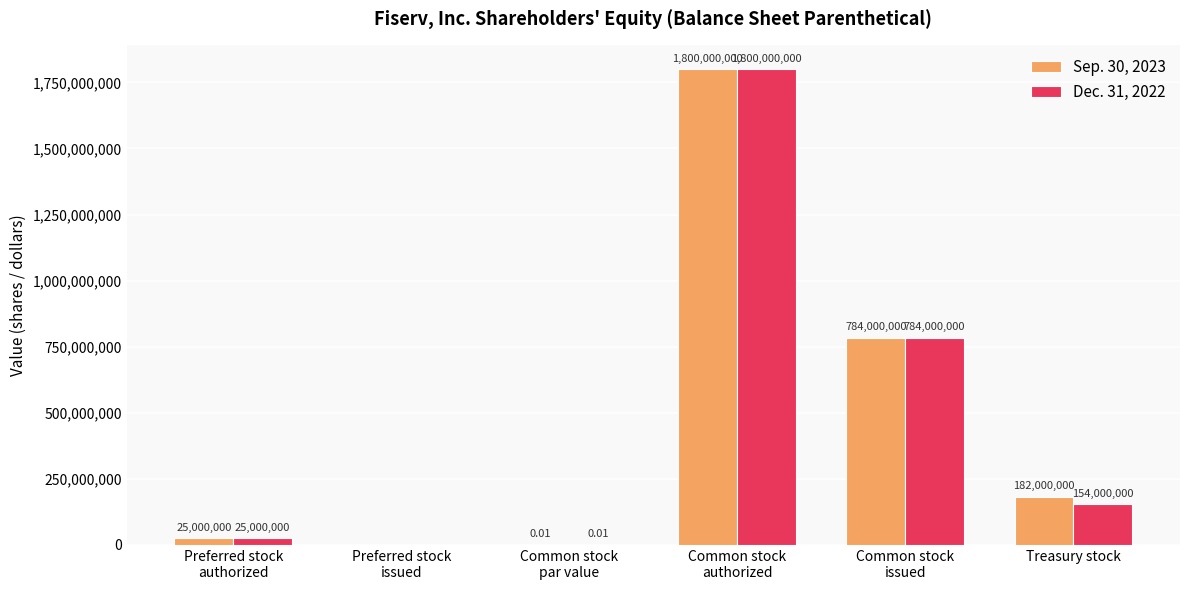

How many data points does each series have?

6